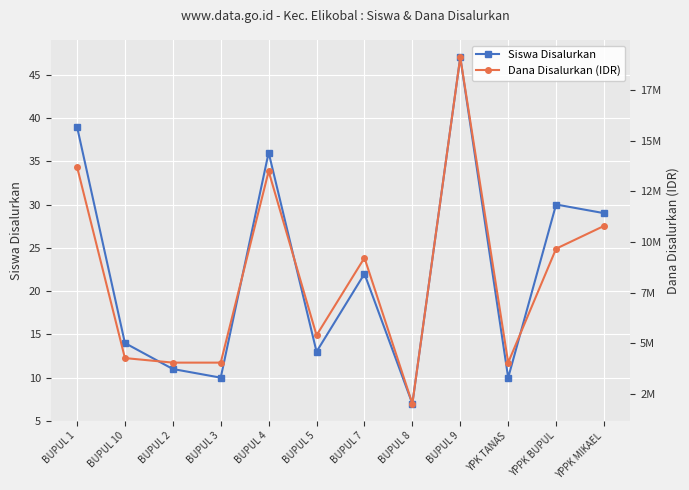

At which category does Siswa Disalurkan reach its first local peak?

BUPUL 4